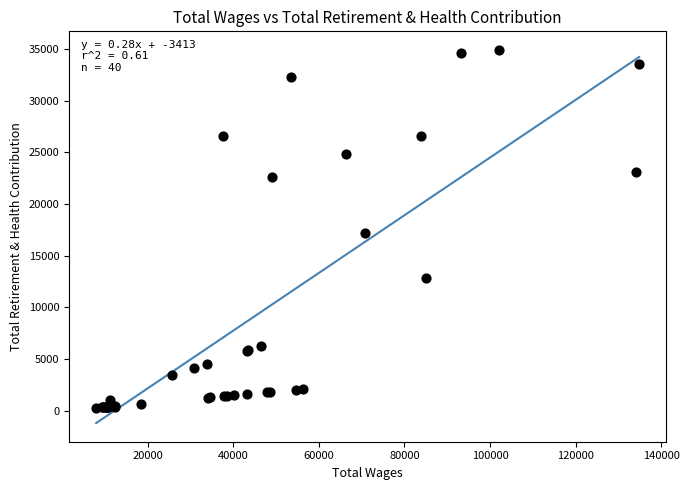

What Y value in the scatter plot is closest to 17593?

17143